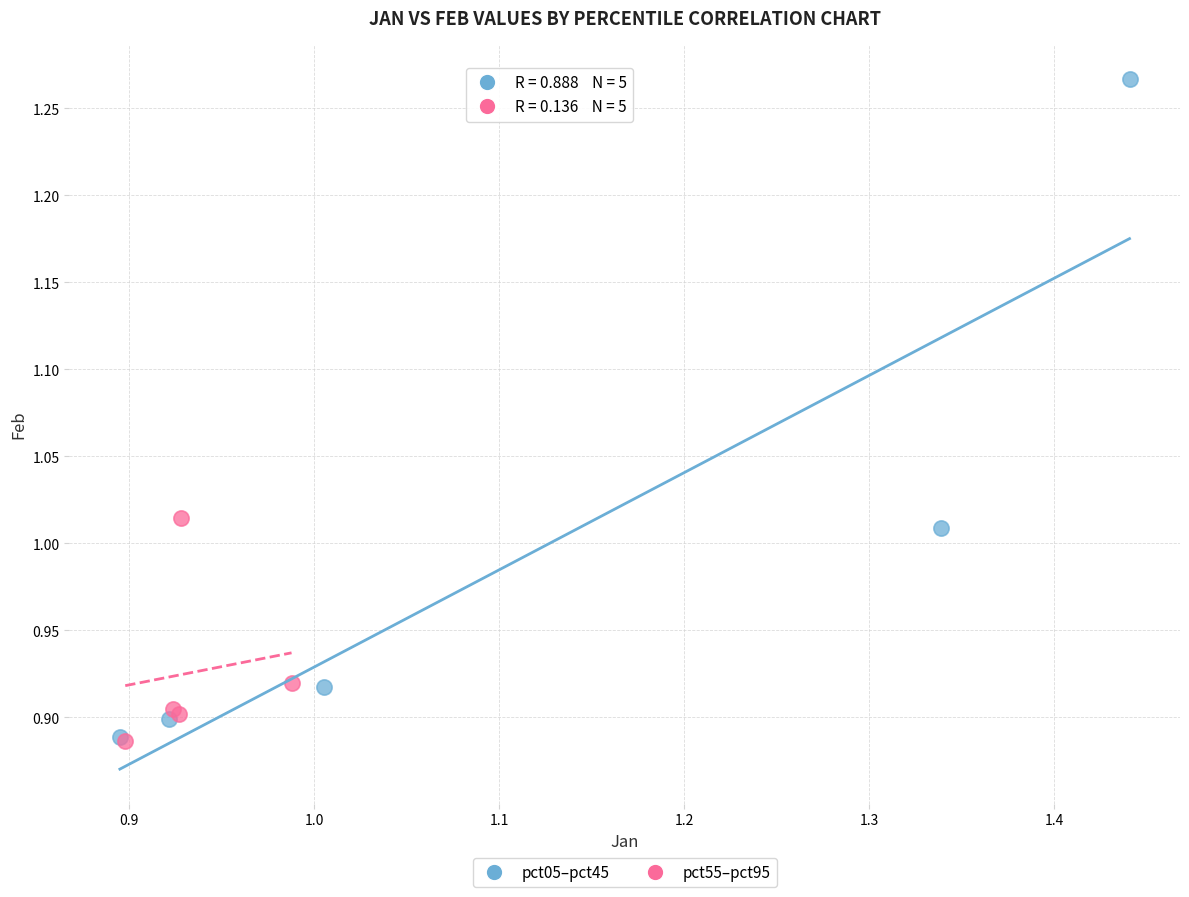

What are all the series names shown in the legend?

pct05–pct45, pct55–pct95